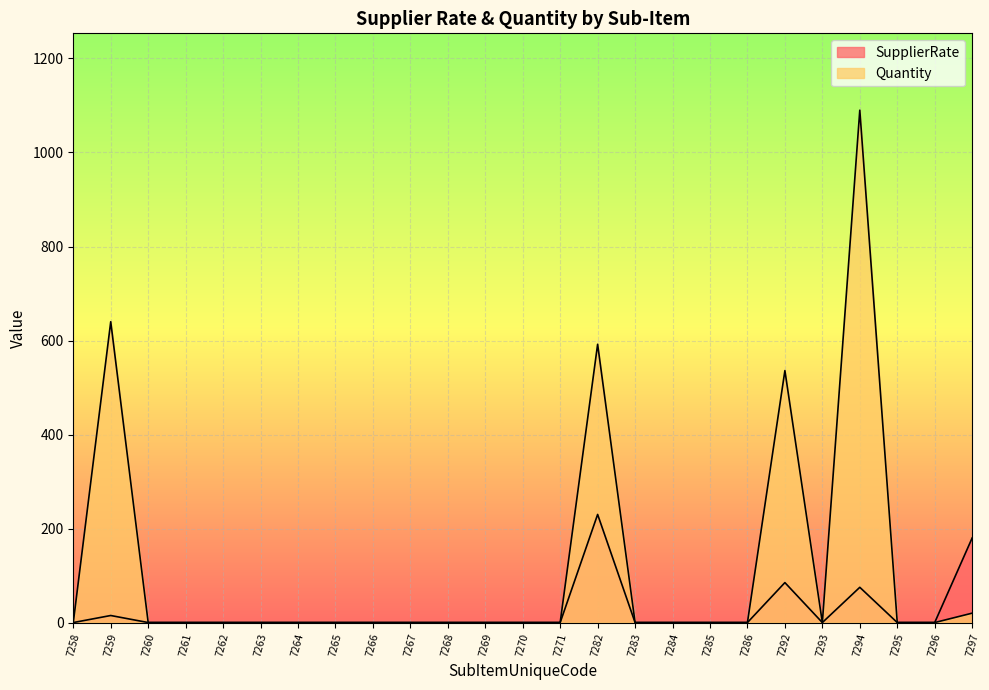

Reading left to right, what are all the values shown in this chart?

SupplierRate: 0	15	0	0	0	0	0	0	0	0	0	0	0	0	230	0	0	0	0	85	0	75	0	0	180
Quantity: 0	640	0	0	0	0	0	0	0	0	0	0	0	0	592	0	0	0	0	536	0	1090	0	0	20